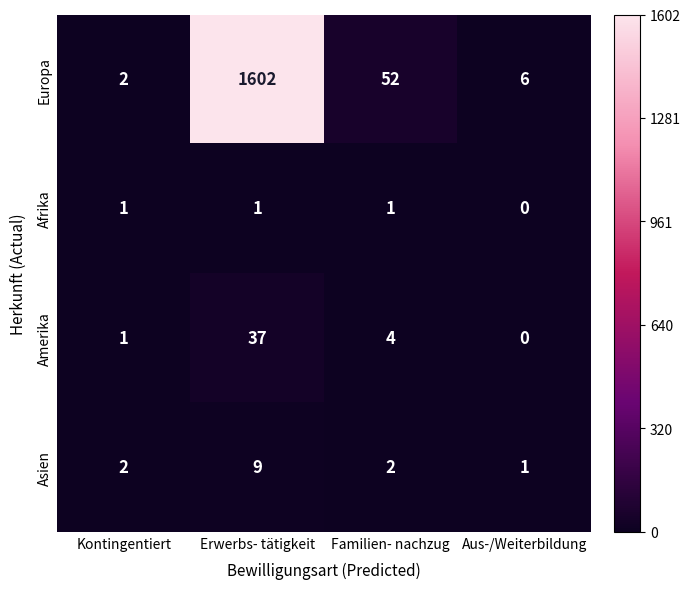

What is the difference between the maximum and minimum values in the Amerika series?

37